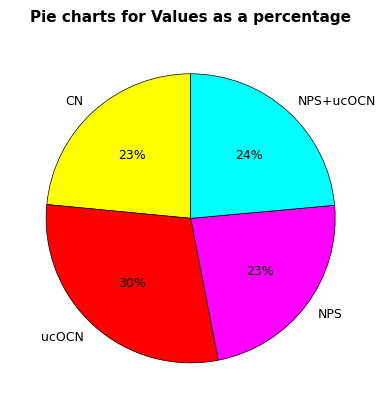

What percentage is the NPS slice, to the nearest percent?

23%